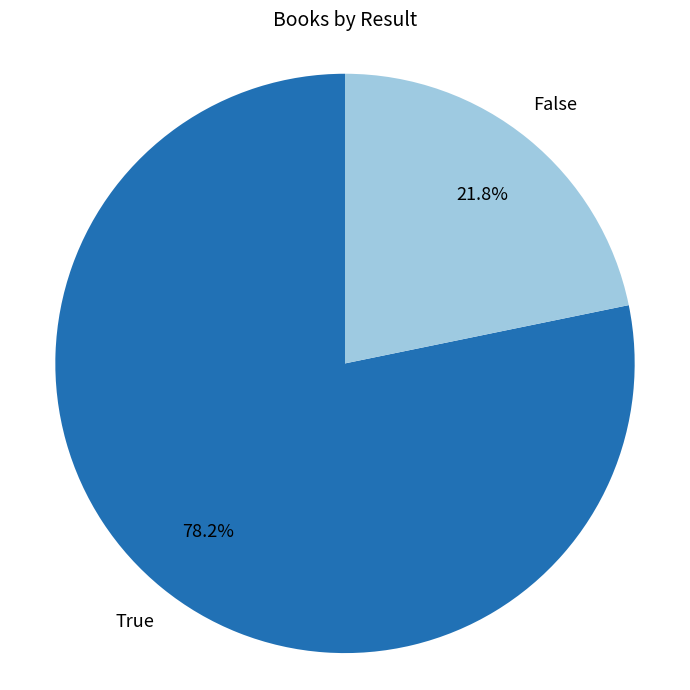

Is there a majority slice in this chart?

Yes